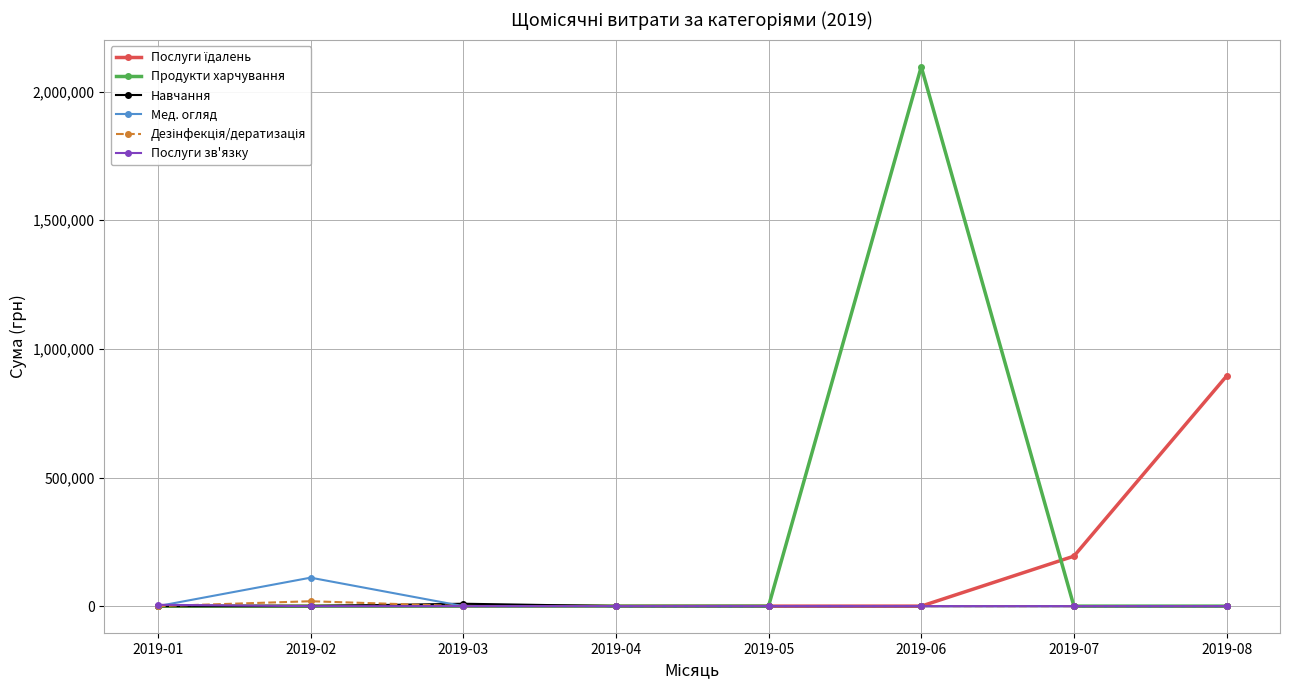

What is the total value across all series at 2019-08?

894443.5